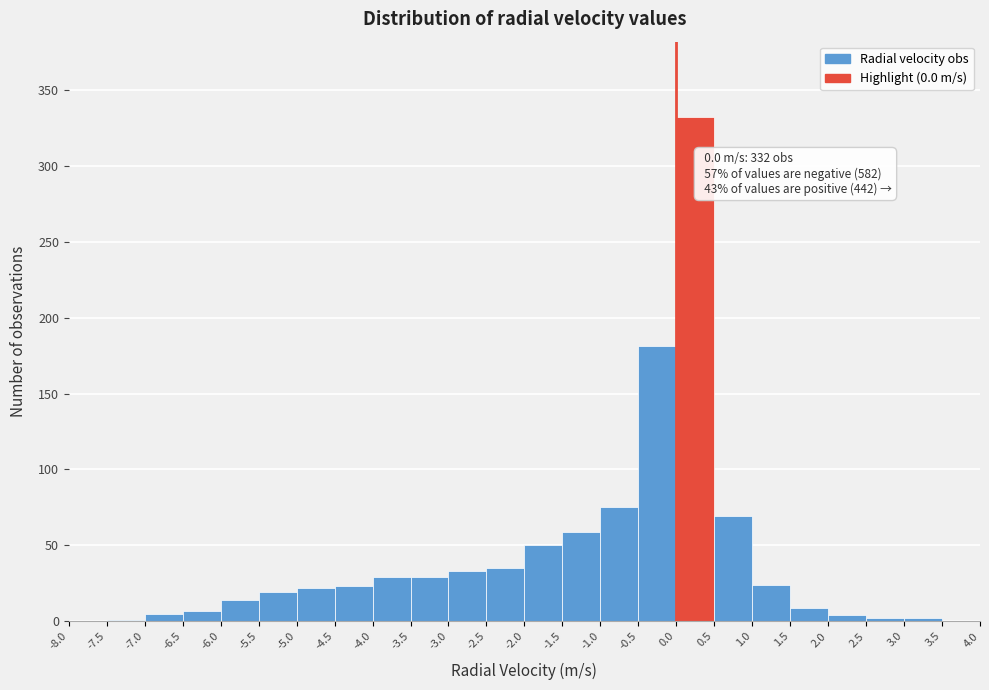

Which range on the x-axis has the tallest bar?

0.0 to 0.5